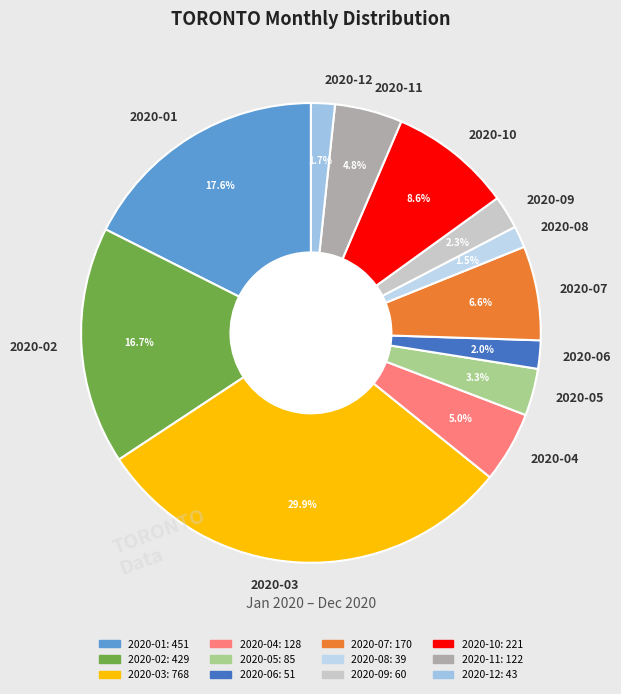

What is the largest slice in the pie chart?

2020-03